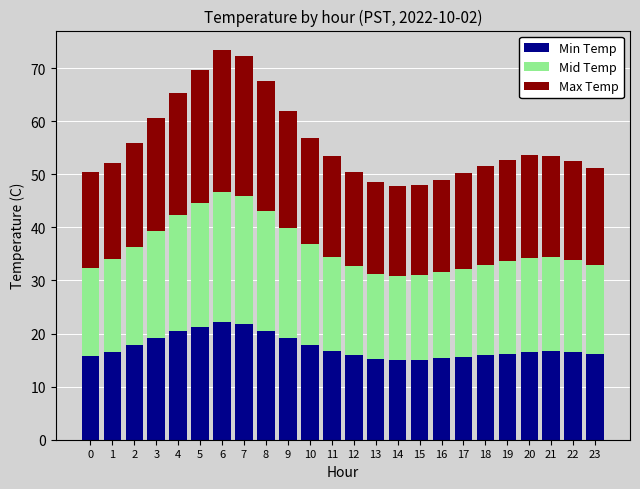

The Min Temp series shows 15.3 at 16. True or false?

True